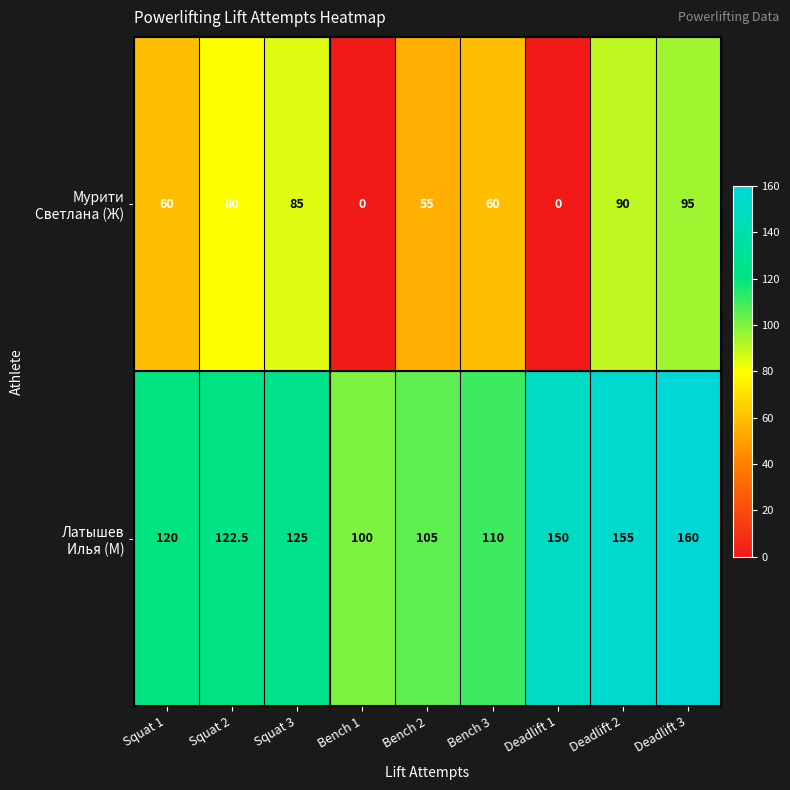

What is the spread (max minus min) of values at Bench 3?

50.0